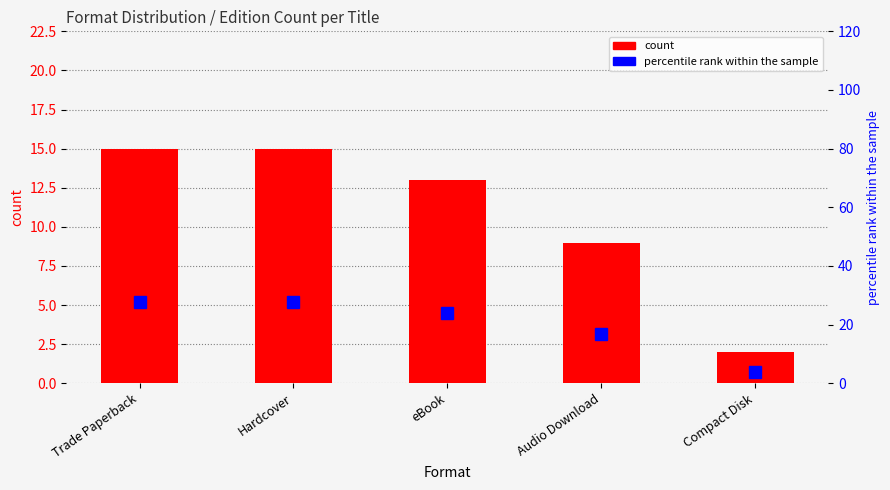

Rank the categories by percentile rank within the sample value from highest to lowest.

Trade Paperback, Hardcover, eBook, Audio Download, Compact Disk